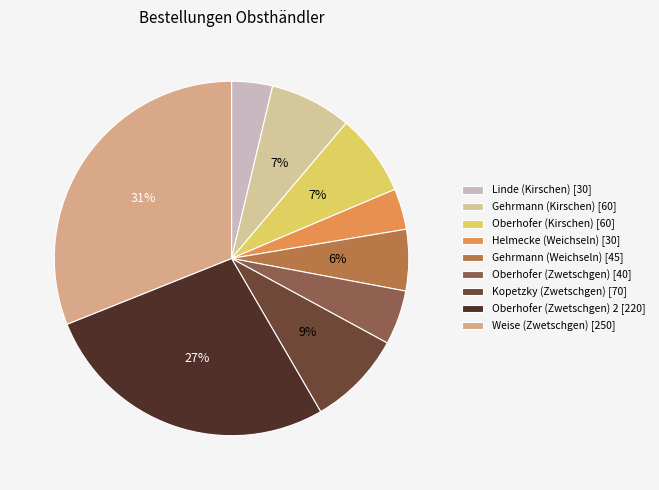

What is the smallest slice in the pie chart?

Linde (Kirschen)